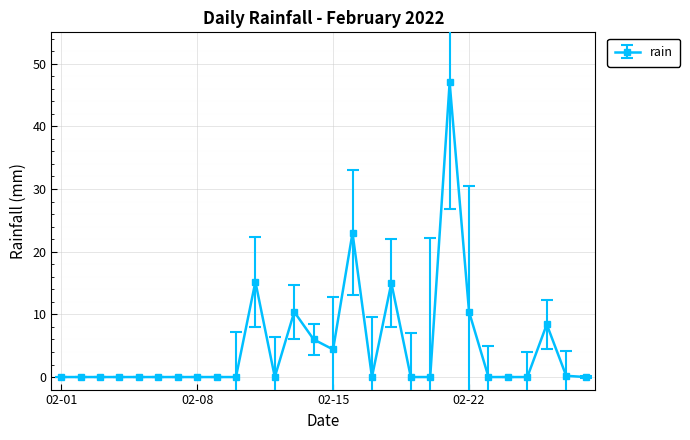

True or false: the data has more than 2 interior local peaks.

True